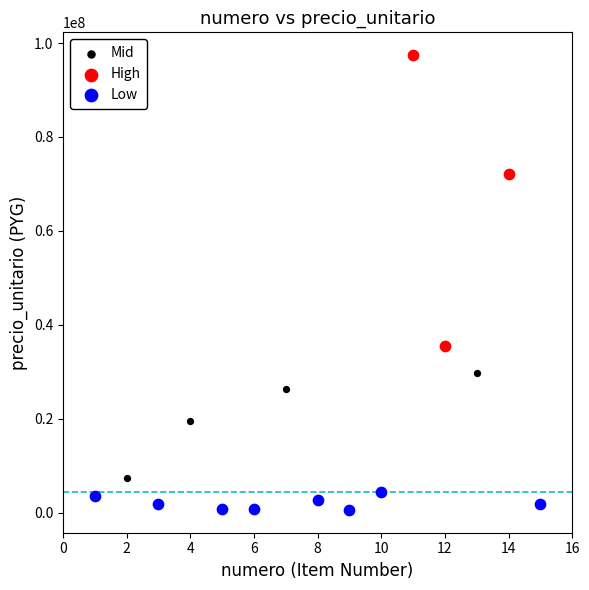

What are all the series names shown in the legend?

Mid, High, Low